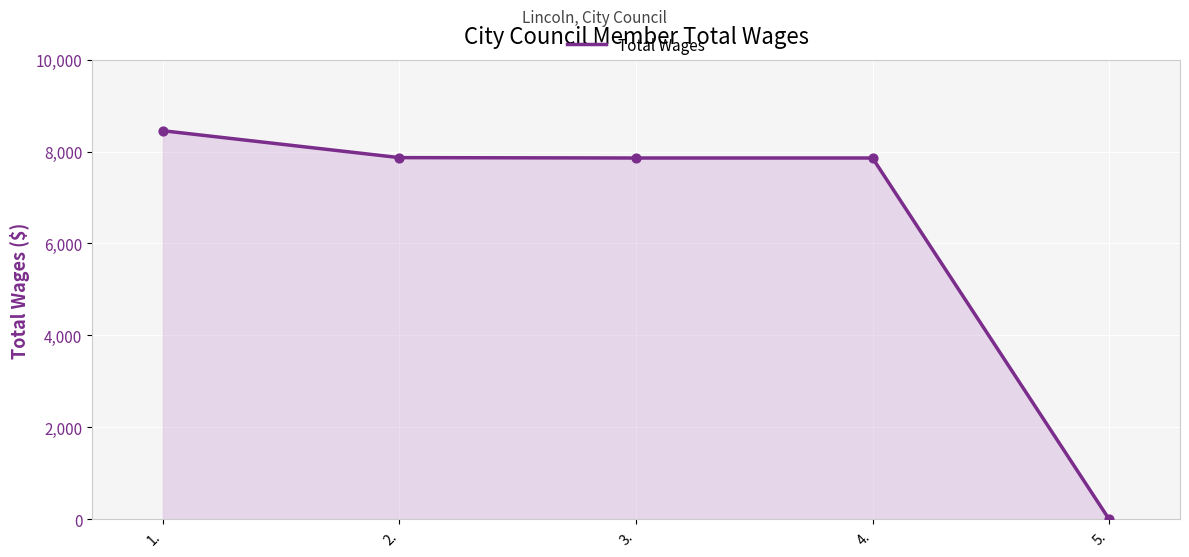

What is the change in value from 2. to 4.?

-8